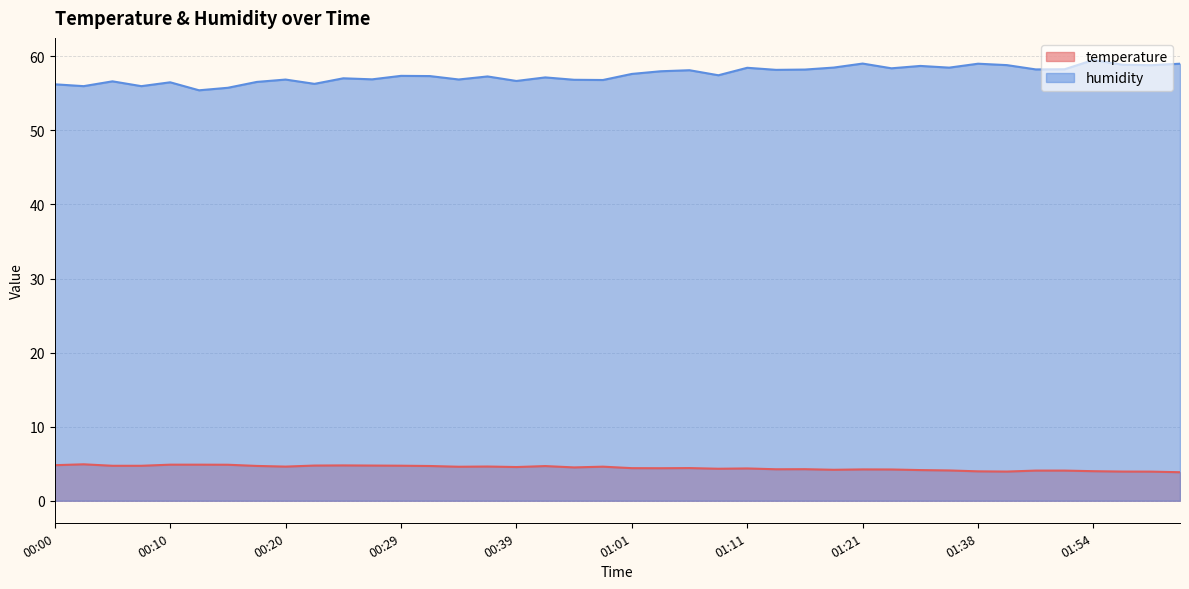

Reading left to right, extract all data points from this chart.

temperature: 4.8	4.9	4.7	4.7	4.9	4.9	4.9	4.7	4.6	4.8	4.8	4.8	4.7	4.7	4.6	4.6	4.5	4.7	4.5	4.6	4.4	4.4	4.4	4.3	4.4	4.2	4.3	4.2	4.2	4.2	4.1	4.1	4.0	3.9	4.1	4.1	4.0	3.9	3.9	3.9
humidity: 56.2	56.0	56.6	56.0	56.5	55.4	55.8	56.5	56.9	56.3	57.0	56.9	57.4	57.3	56.9	57.3	56.7	57.2	56.8	56.8	57.6	58.0	58.1	57.5	58.5	58.2	58.2	58.5	59.0	58.4	58.7	58.5	59.0	58.8	58.2	58.3	59.5	58.9	58.8	59.0